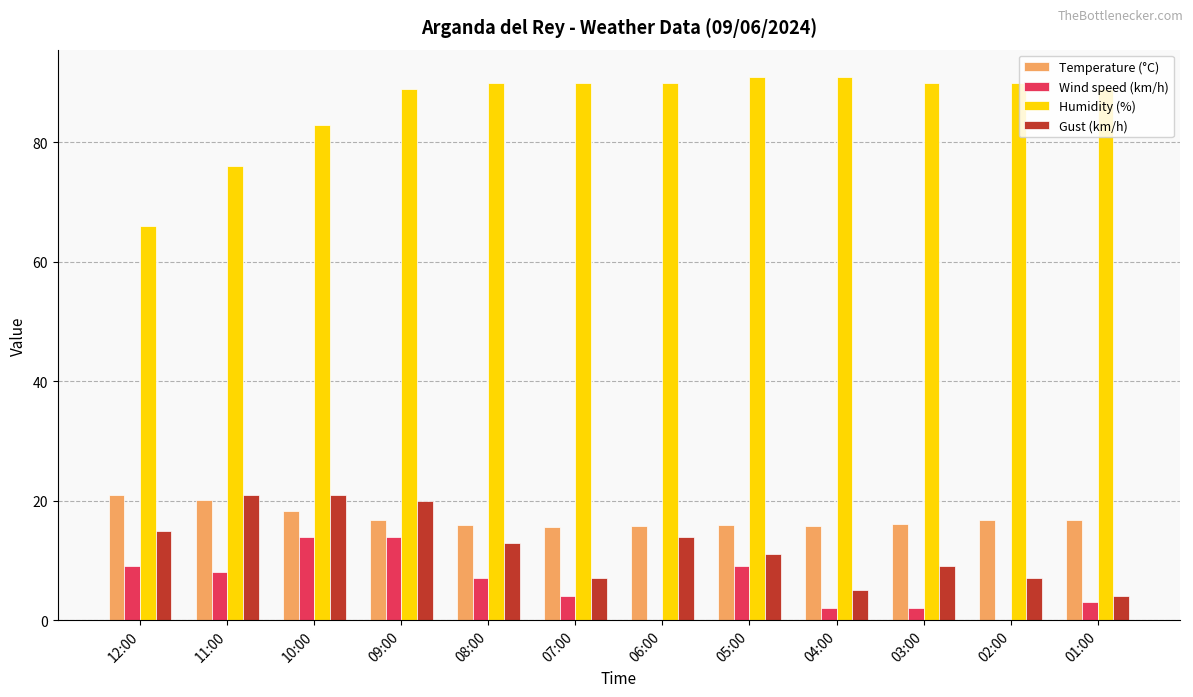

What is the maximum value for Temperature (°C)?

21.0